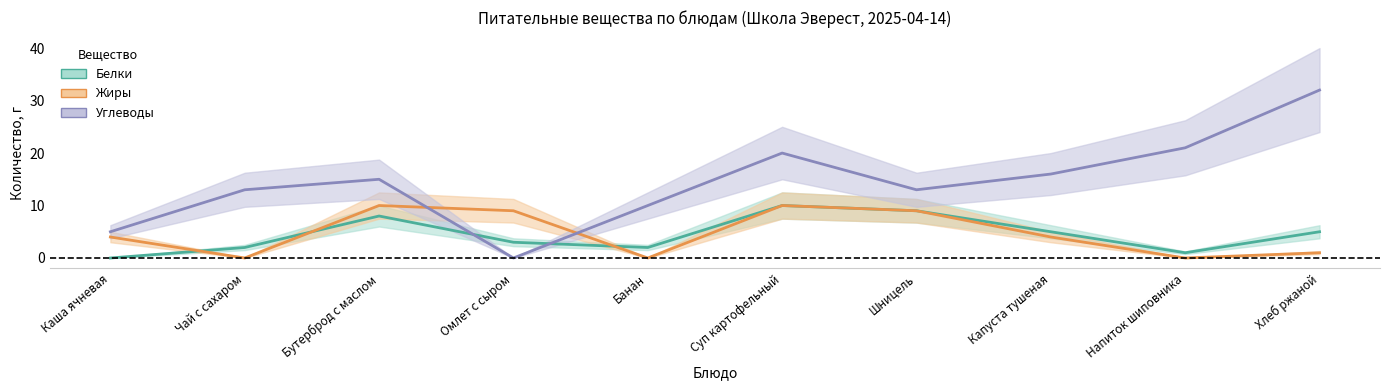

Is it true that Жиры equals 6 at Чай с сахаром?

False